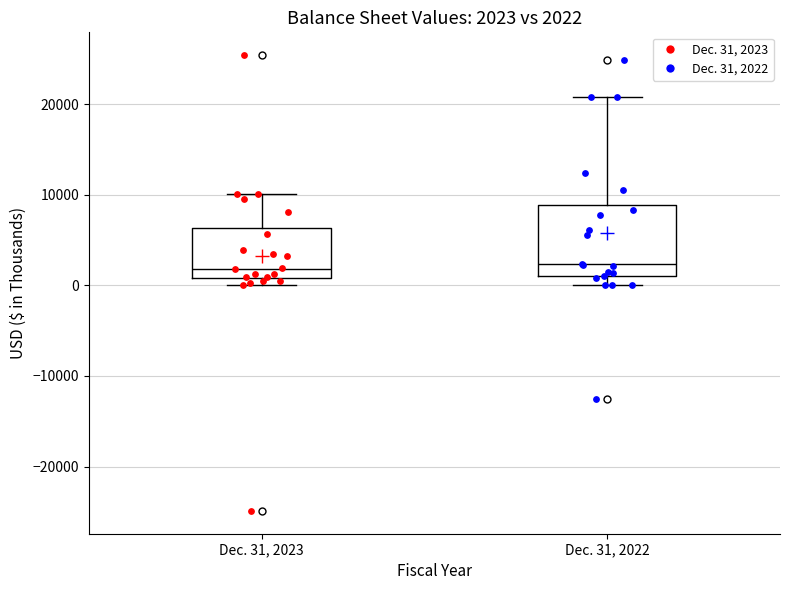

Comparing the boxes themselves (not the whiskers), which one is the tallest?

Dec. 31, 2022